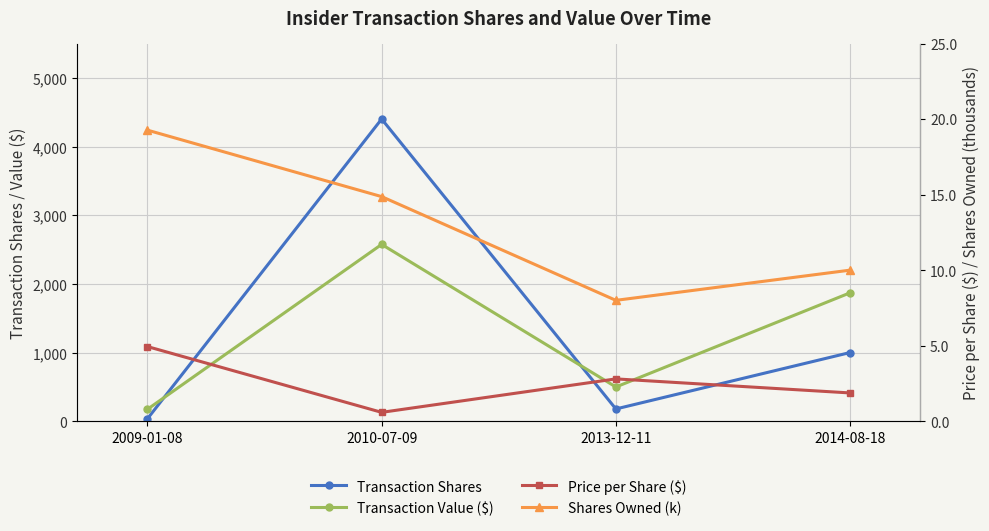

The value of Transaction Value ($) at 2013-12-11 is 498.0. True or false?

True